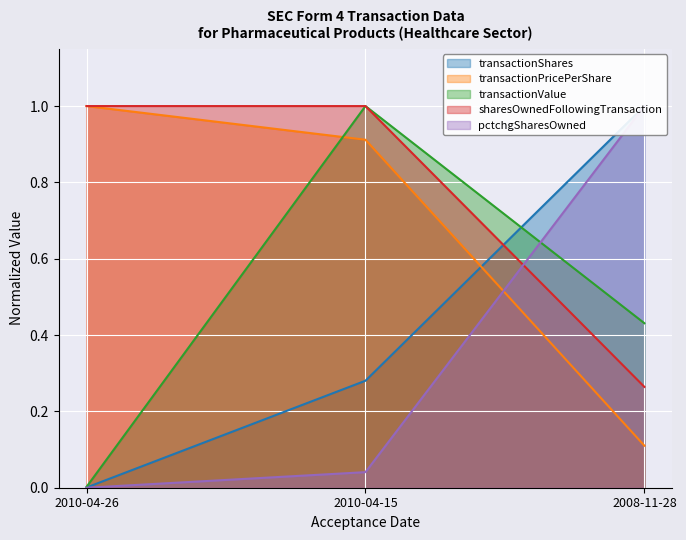

What position from the right is 2010-04-15?

2